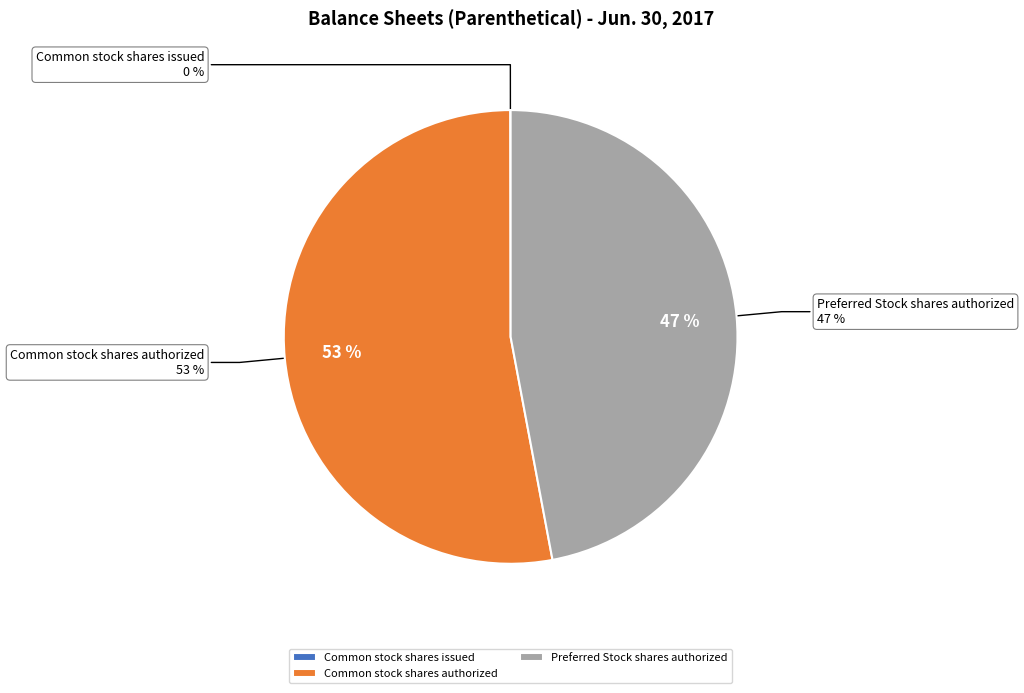

To the nearest percent, what is the difference between the Preferred Stock shares authorized and Common stock shares issued slice percentages?

47%